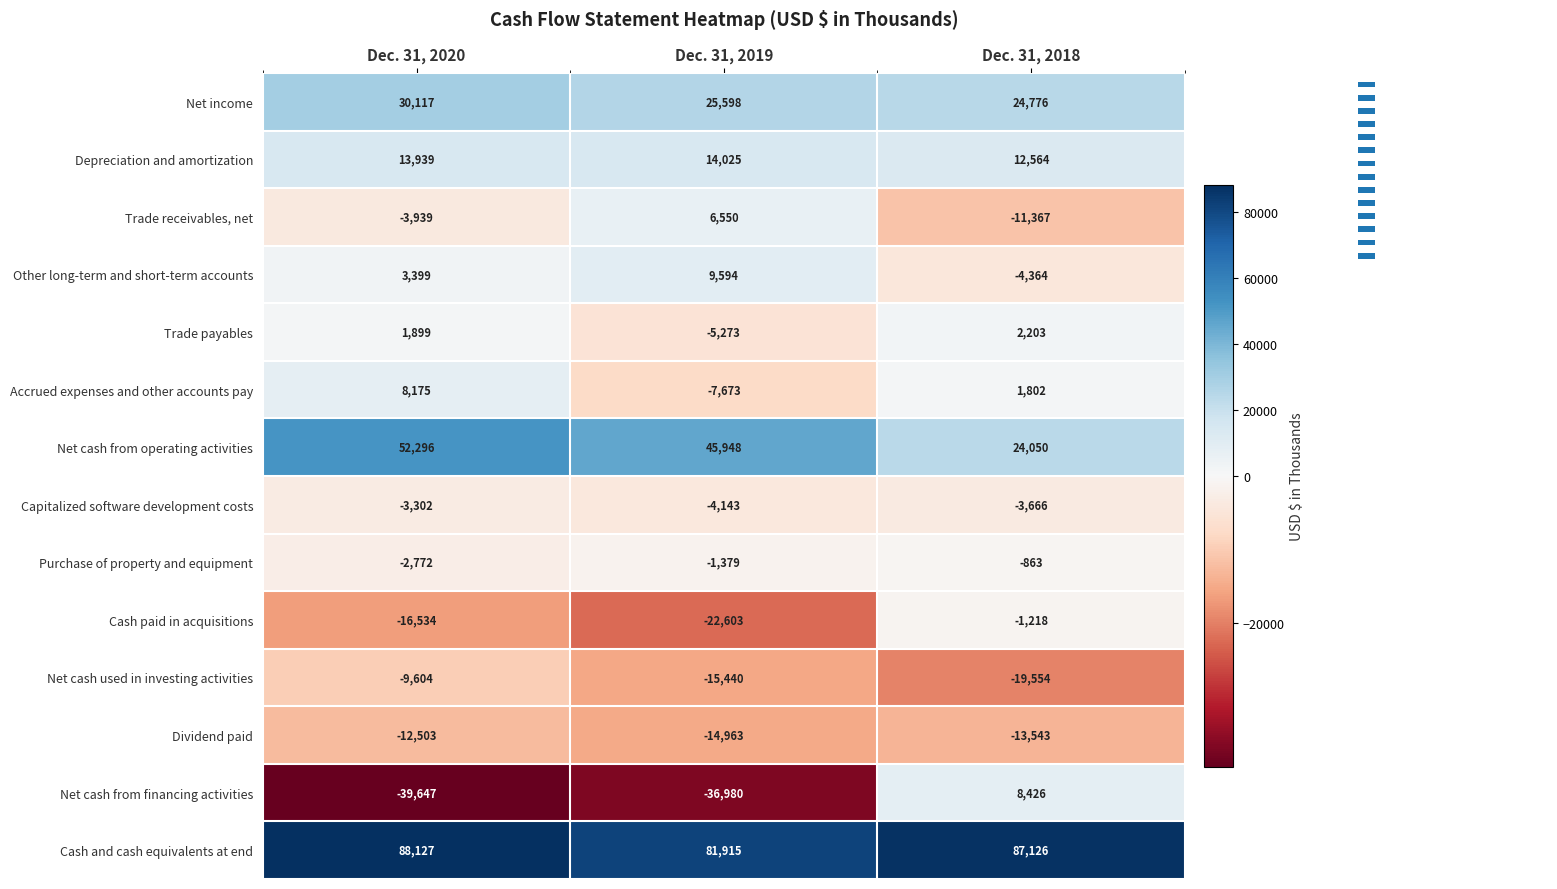

What is the sum of all Trade receivables, net values?

-8756